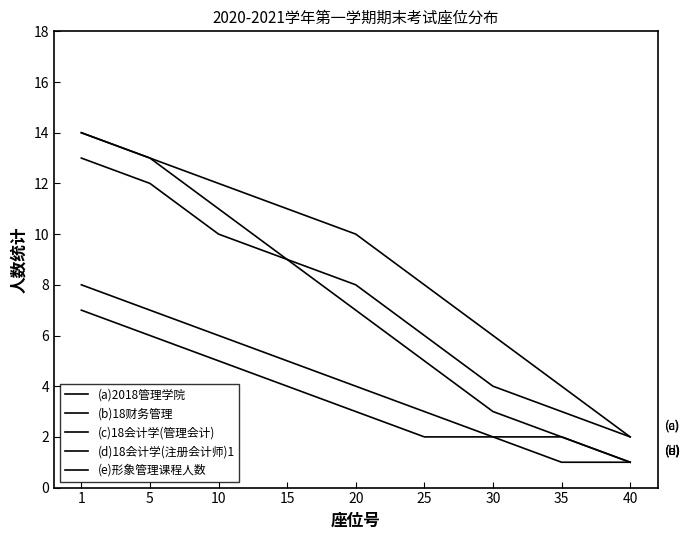

How many lines are shown in the chart?

5